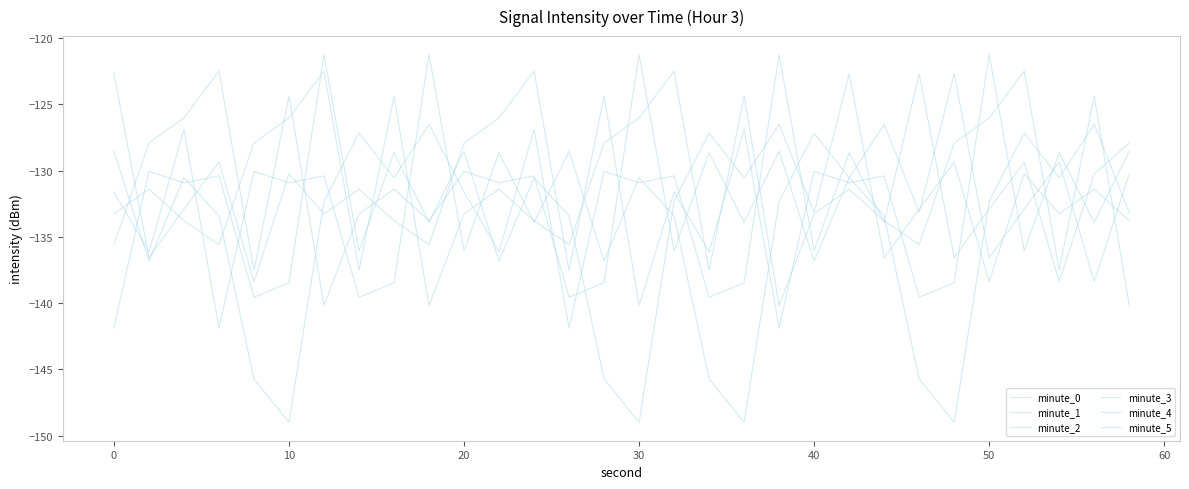

Which series ends up on top after the final intersection of minute_2 and minute_1?

minute_2